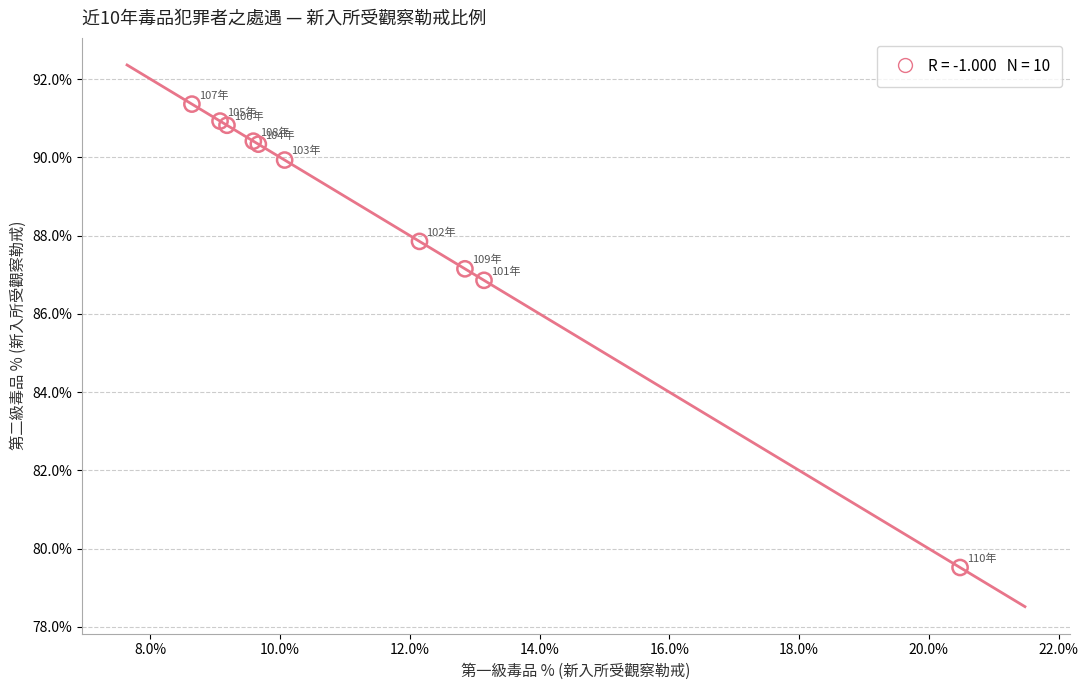

What Y value in the scatter plot is closest to 85?

86.9